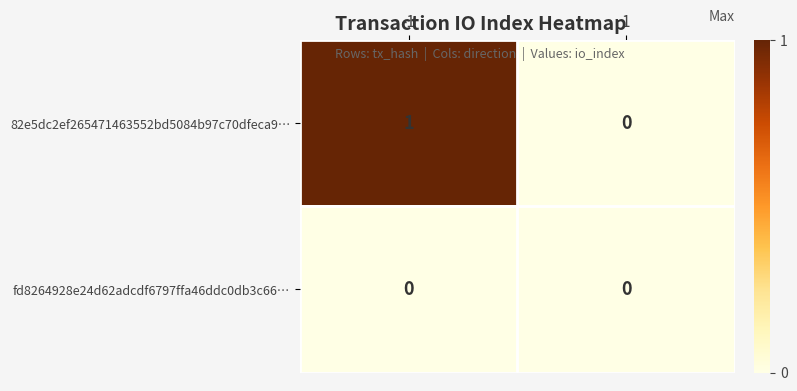

Reading left to right, extract all data points from this chart.

82e5dc2ef265471463552bd5084b97c70dfeca9…: -1=1	1=0
fd8264928e24d62adcdf6797ffa46ddc0db3c66…: -1=0	1=0